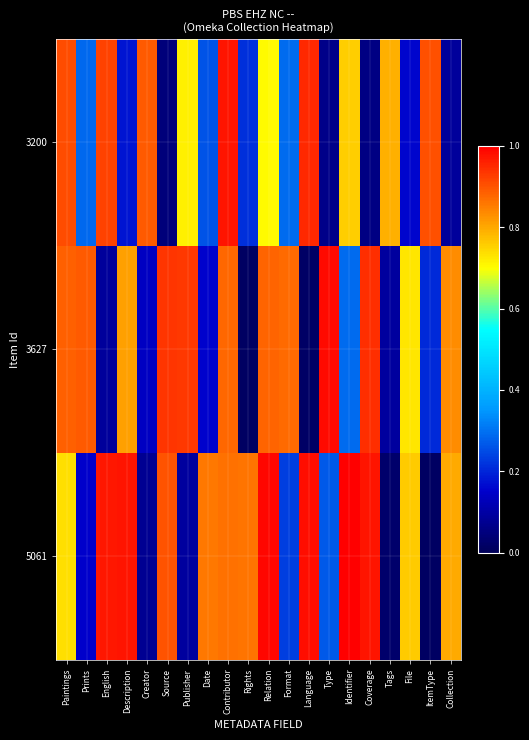

What is the total value across all series at Coverage?

2.0